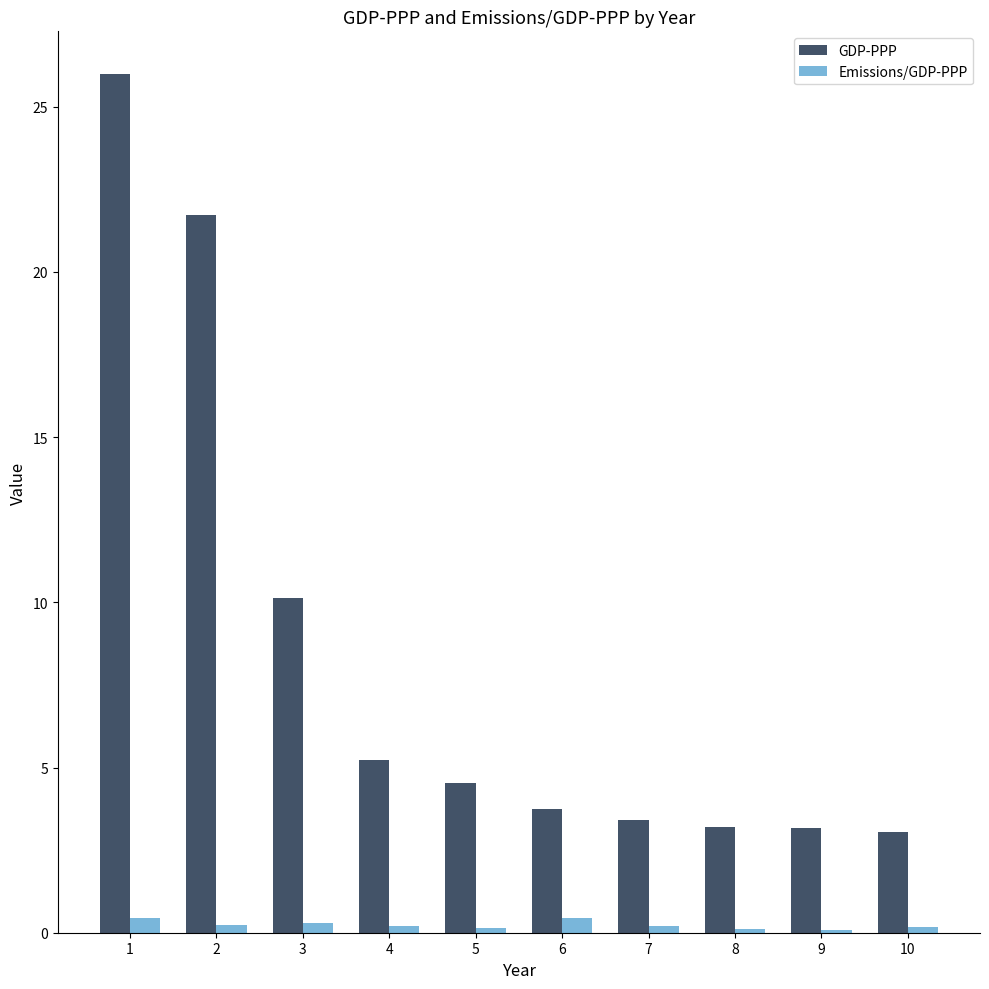

Which series changed the most between 1 and 9?

GDP-PPP